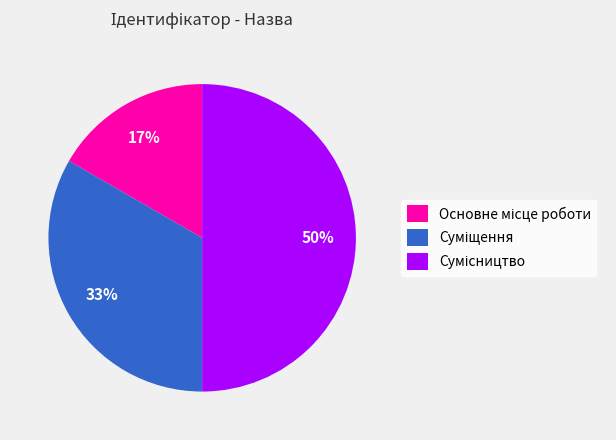

To the nearest percent, what is the difference between the largest and smallest slice percentages?

33%